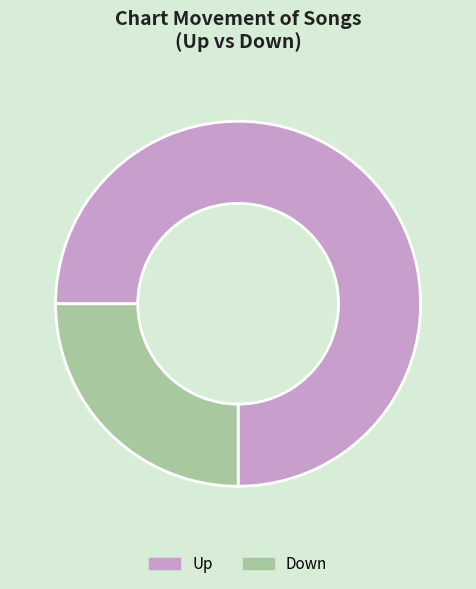

Does any single category account for the majority?

Yes